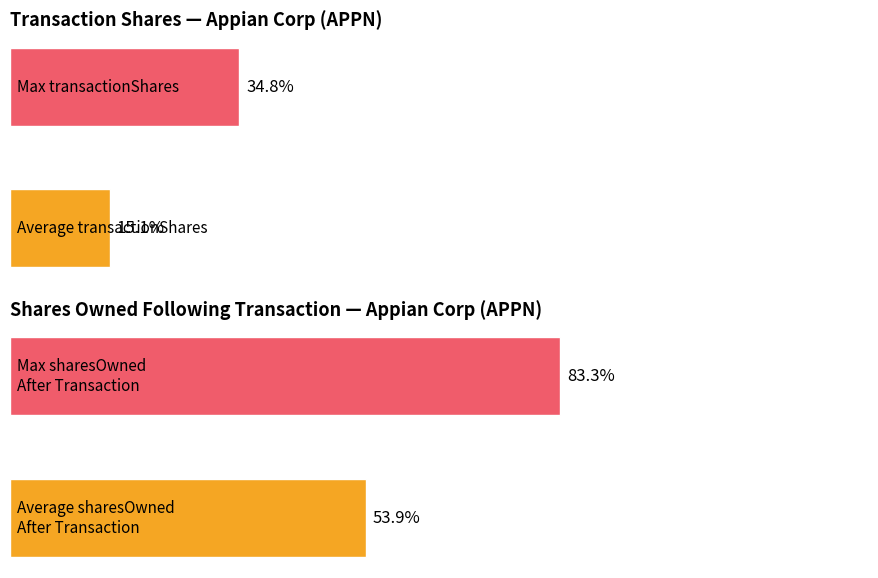

What are all the series names shown in the legend?

transactionShares, sharesOwnedFollowingTransaction